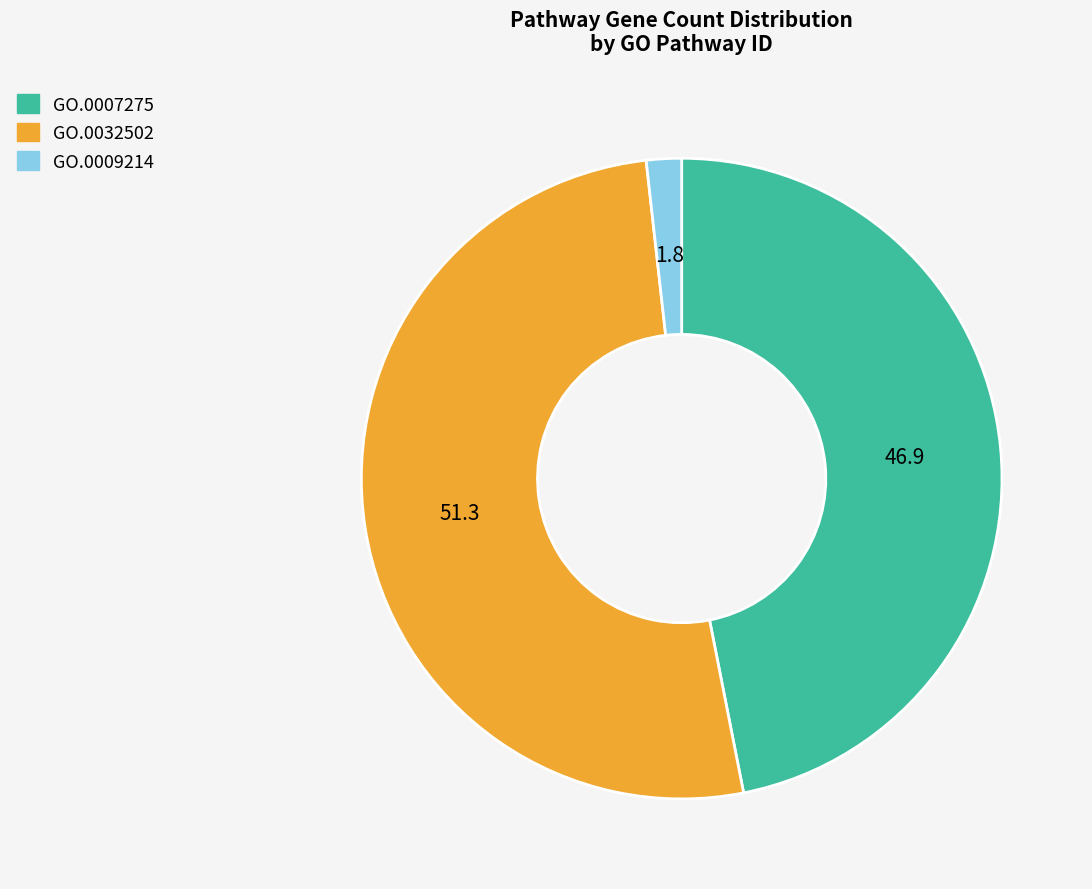

The GO.0009214 slice represents 2% of the pie. True or false?

True